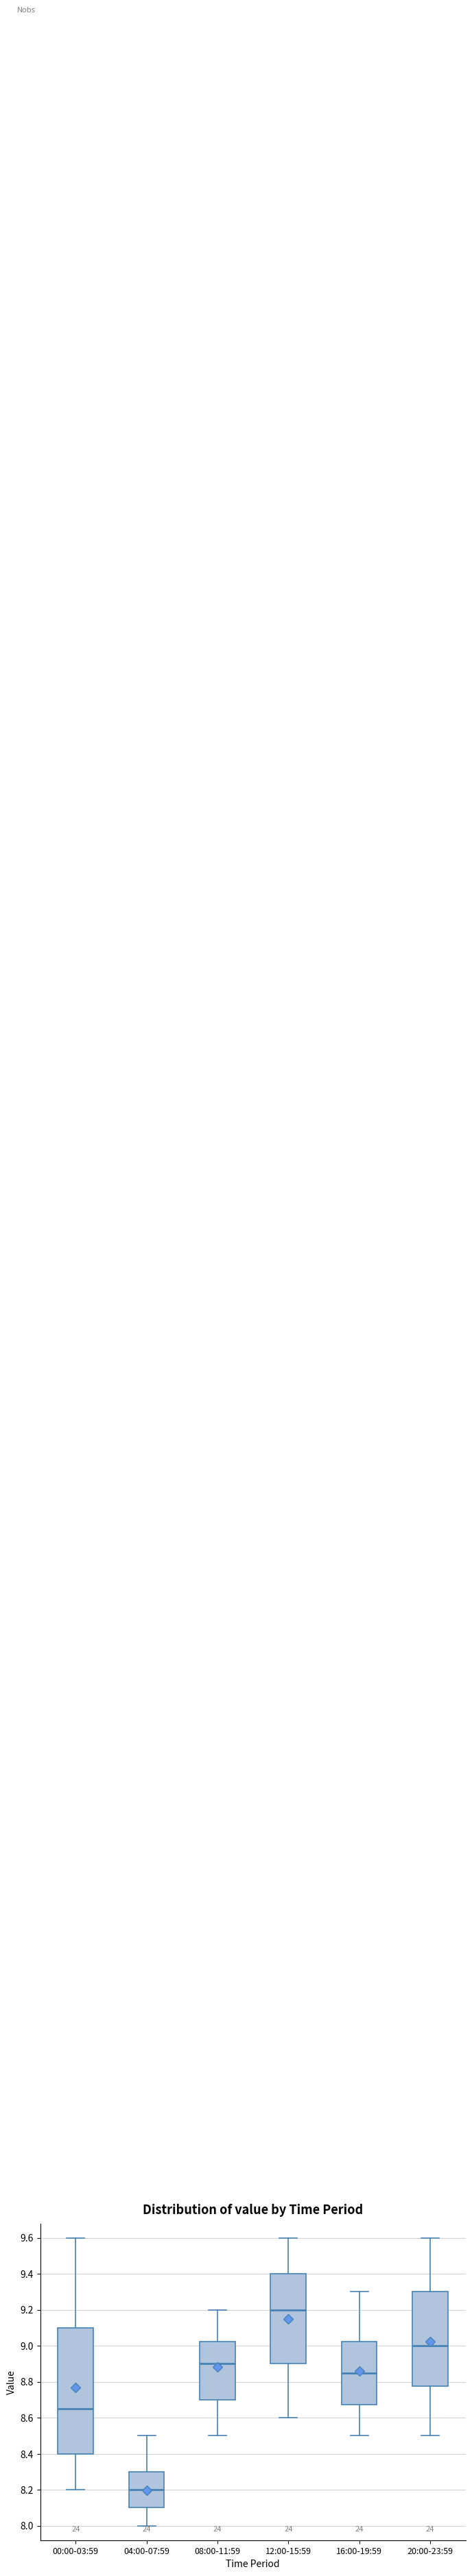

Which box is the tallest, from its lower edge to its upper edge?

00:00-03:59